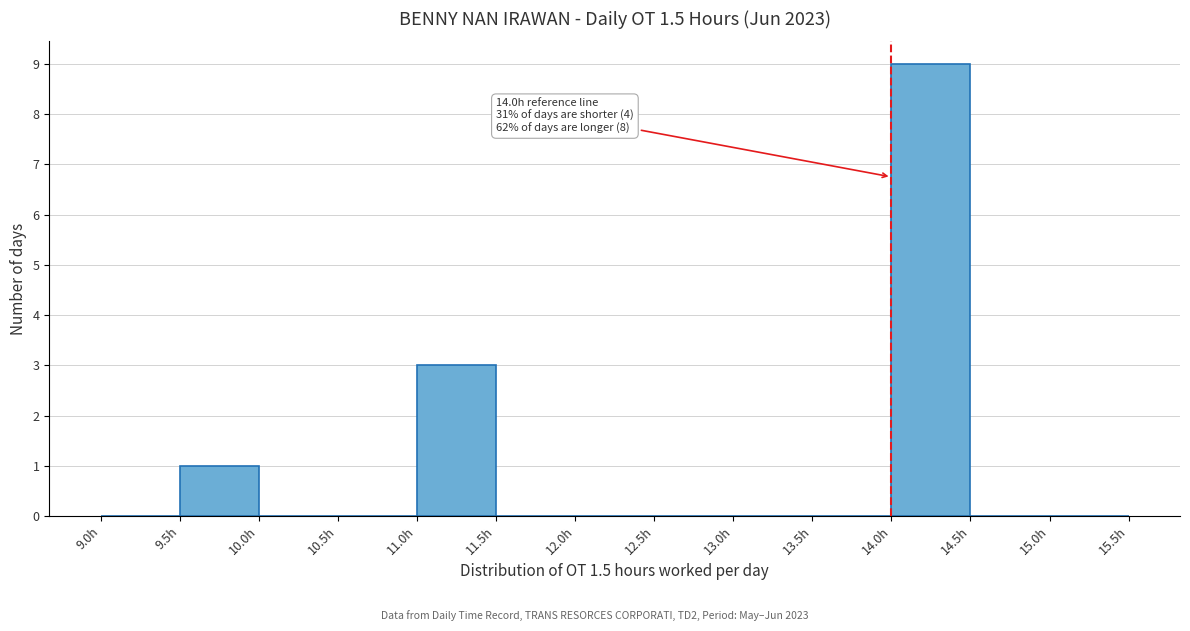

Over which range of the x-axis is the bar tallest?

14.0 to 14.5